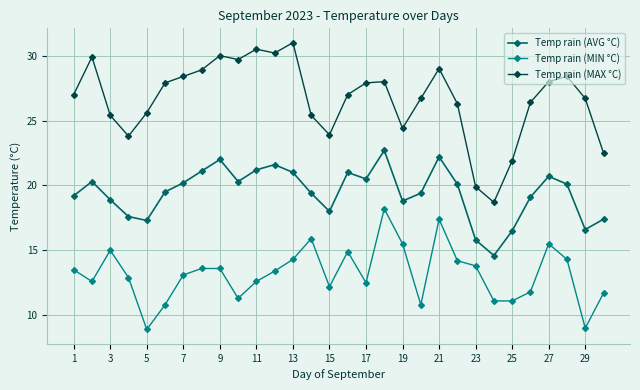

In Temp rain (MAX °C), how many points are lower than both neighbors (excluding endpoints)?

6